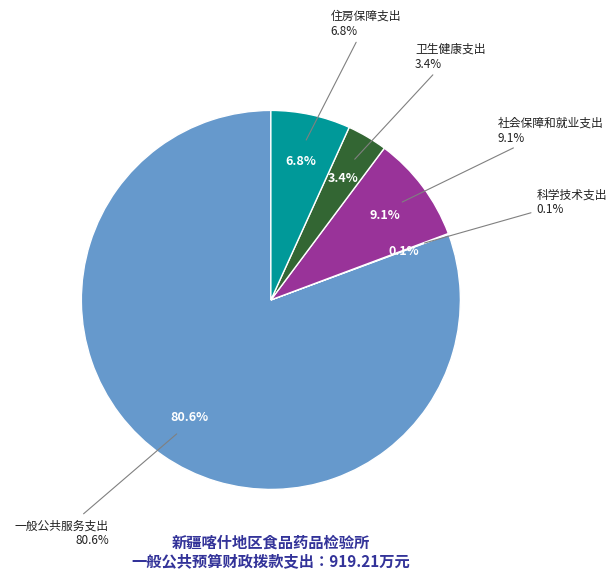

Is there any slice that represents more than half of the pie?

Yes